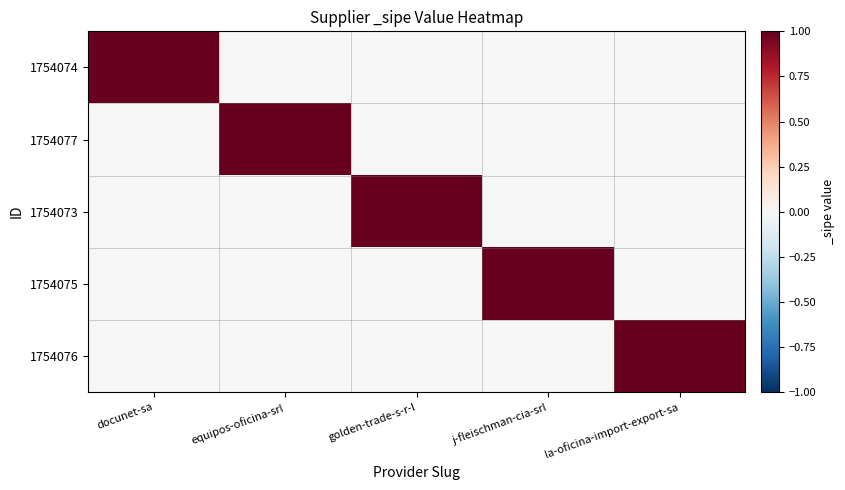

Which series changed the most between docunet-sa and j-fleischman-cia-srl?

1754074